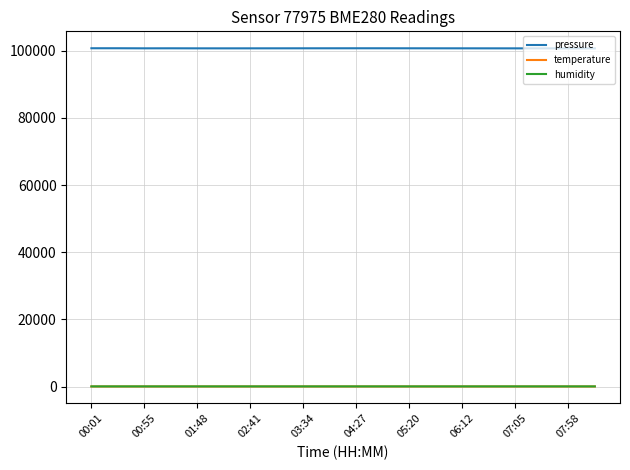

What is the maximum value shown in the chart?

100717.1